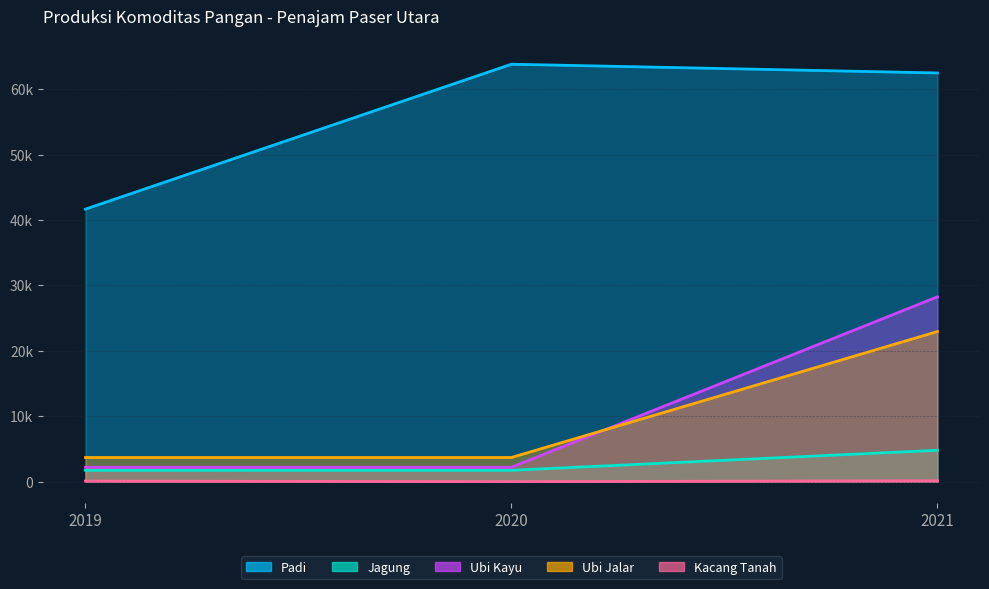

At how many categories does at least one series exceed 37261?

3